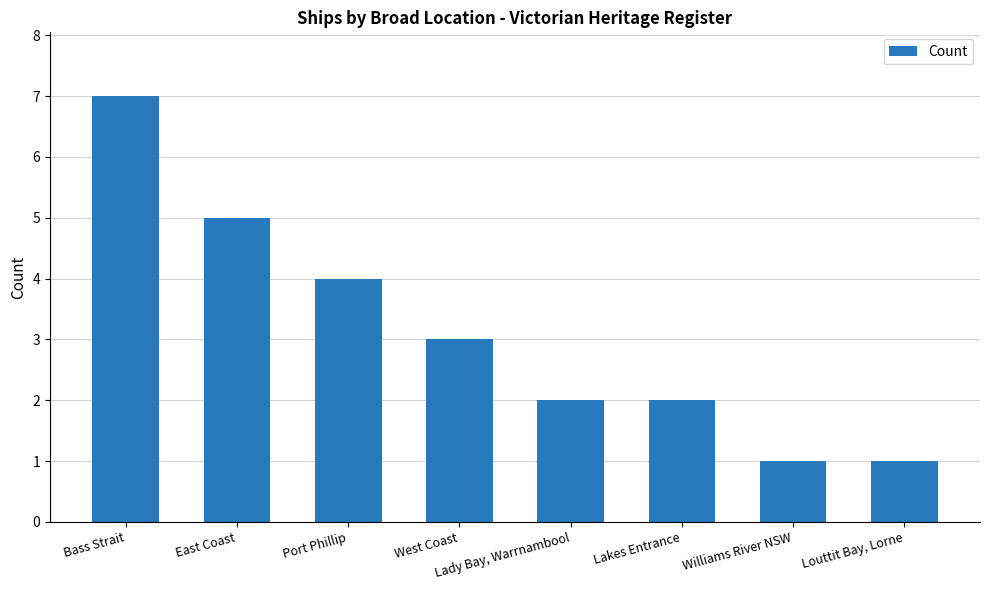

Count the number of data series in this chart.

1